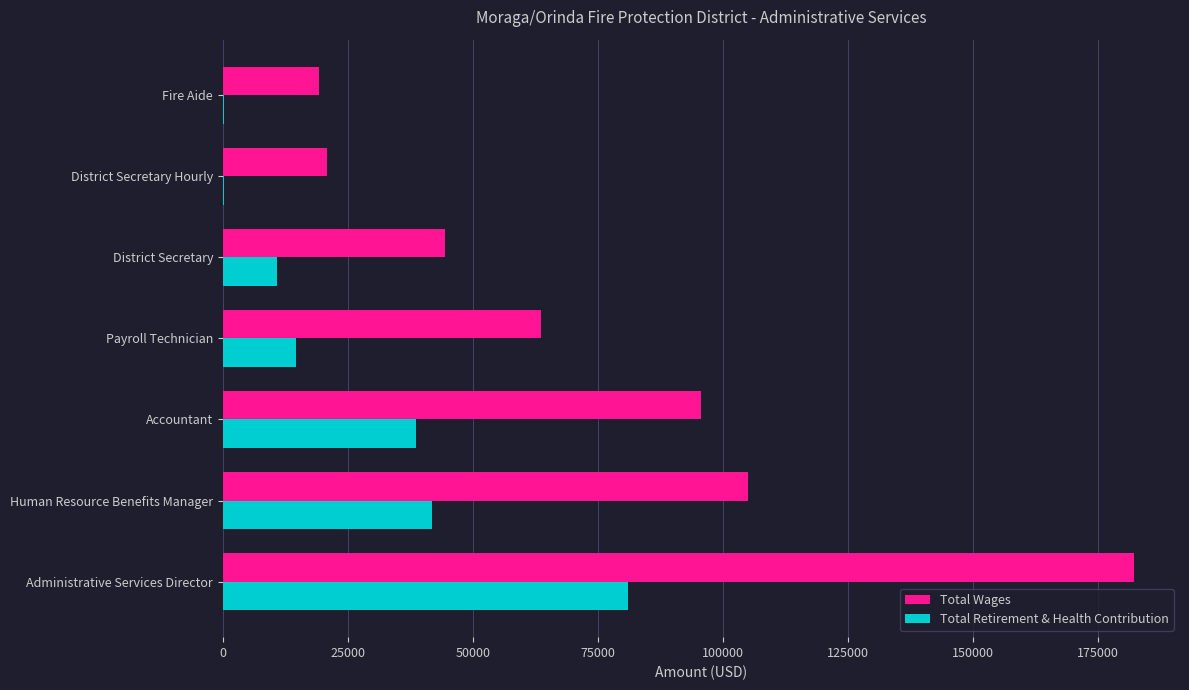

Which category has the highest value across all series?

Administrative Services Director